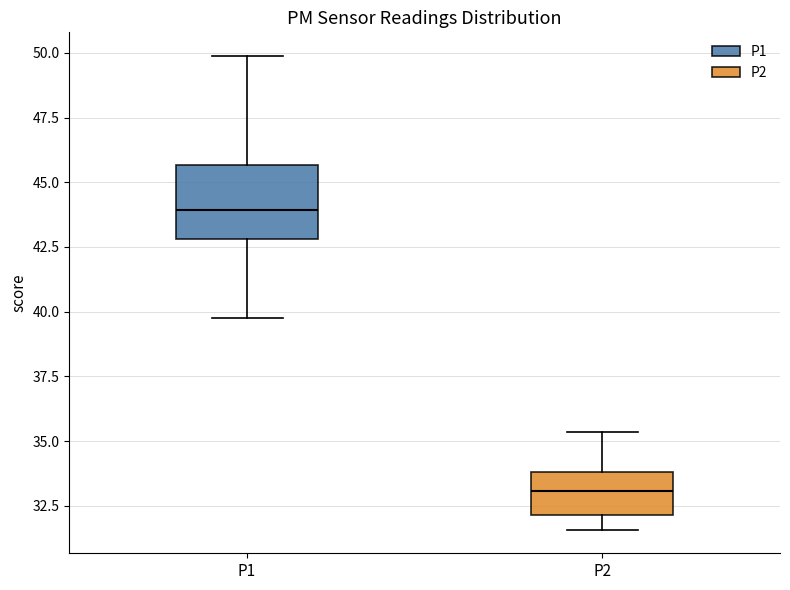

Comparing the boxes themselves (not the whiskers), which one is the tallest?

P1